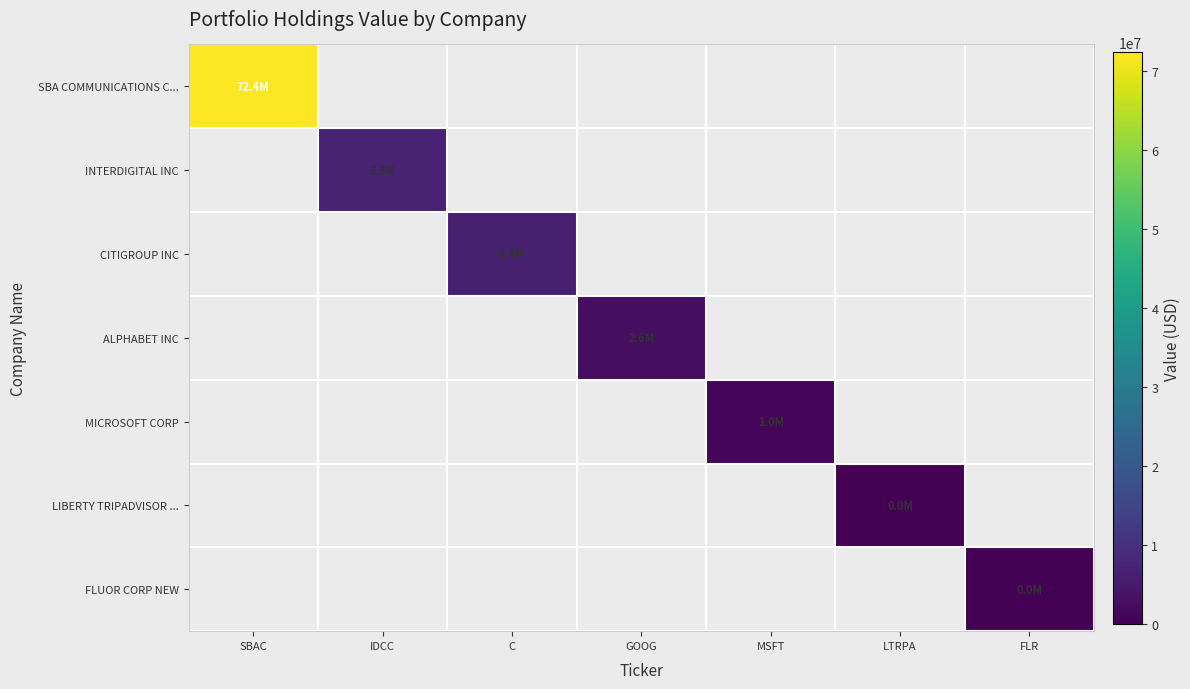

Count the number of categories in the chart.

7